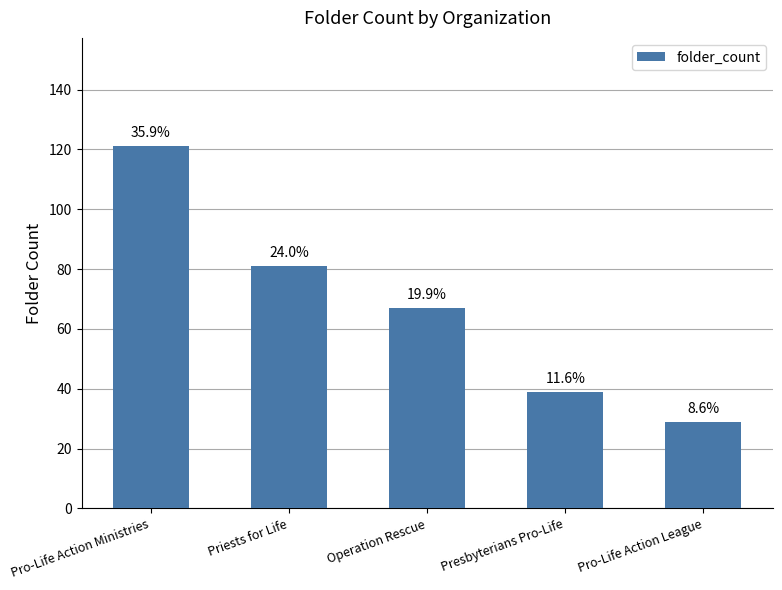

Reading left to right, extract all data points from this chart.

Pro-Life Action Ministries=121	Priests for Life=81	Operation Rescue=67	Presbyterians Pro-Life=39	Pro-Life Action League=29